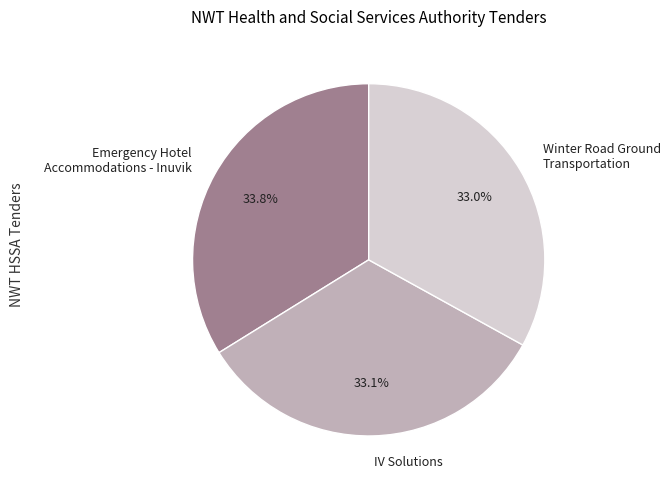

How many segments does this pie chart have?

3